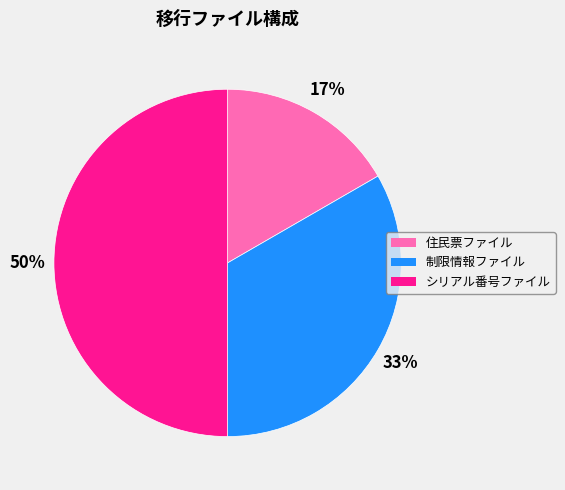

To the nearest percent, what is the average slice percentage?

33%